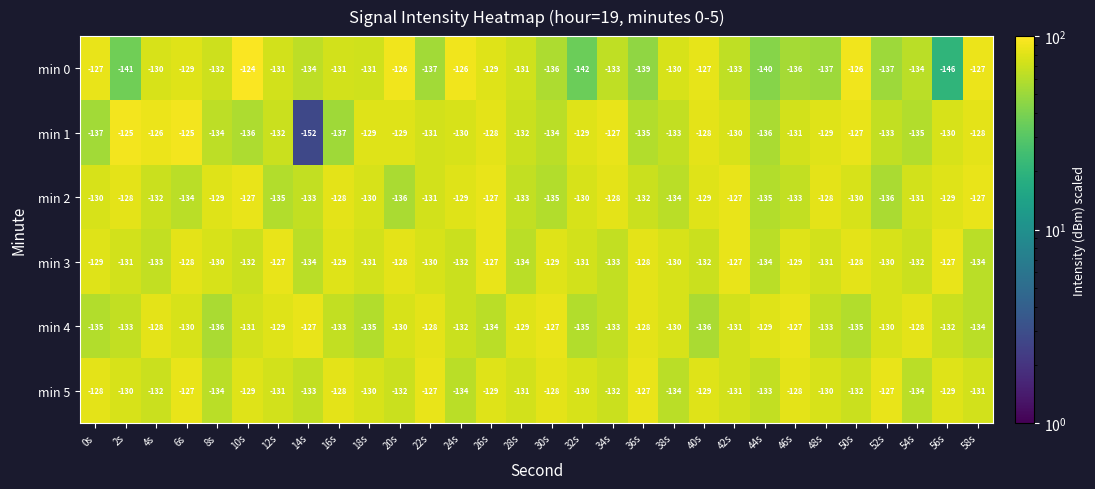

Rank the series at 6s from lowest to highest value.

min 2, min 4, min 0, min 3, min 5, min 1